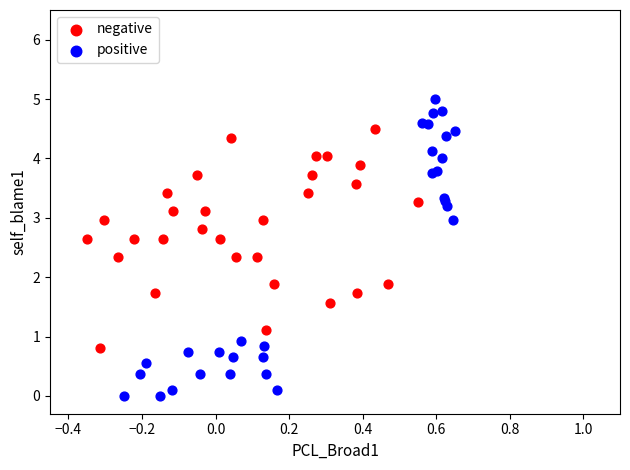

Which series contains the lowest Y value?

positive